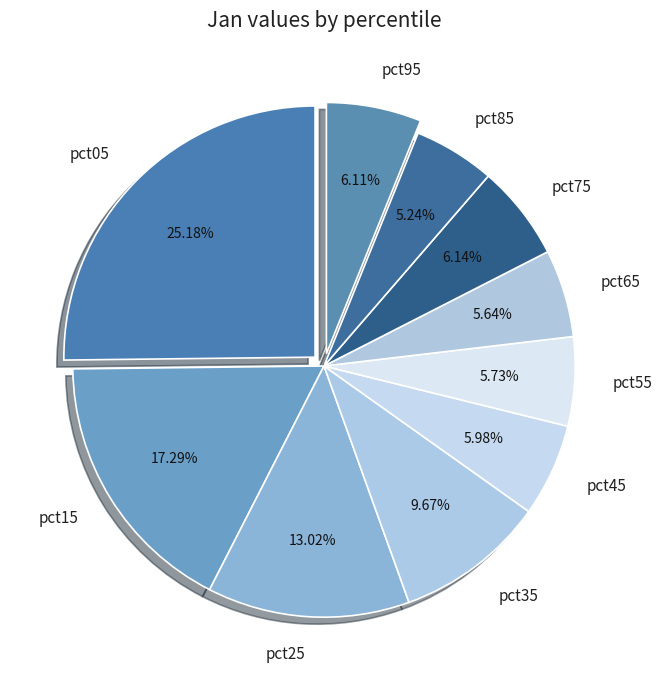

To the nearest percent, what percentage of the pie is pct15?

17%